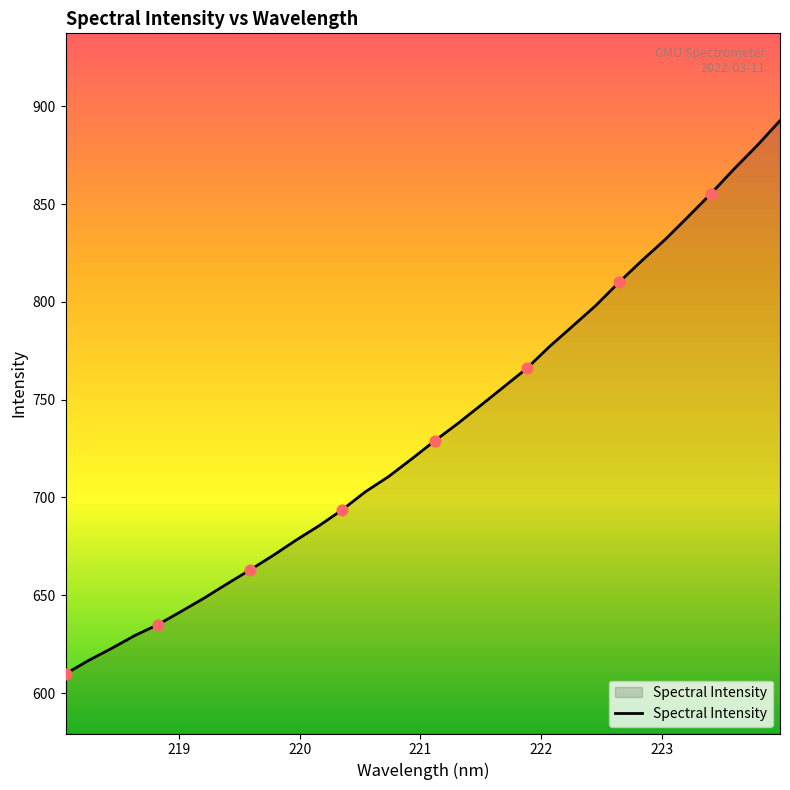

What is the difference between the maximum and minimum values?

282.8